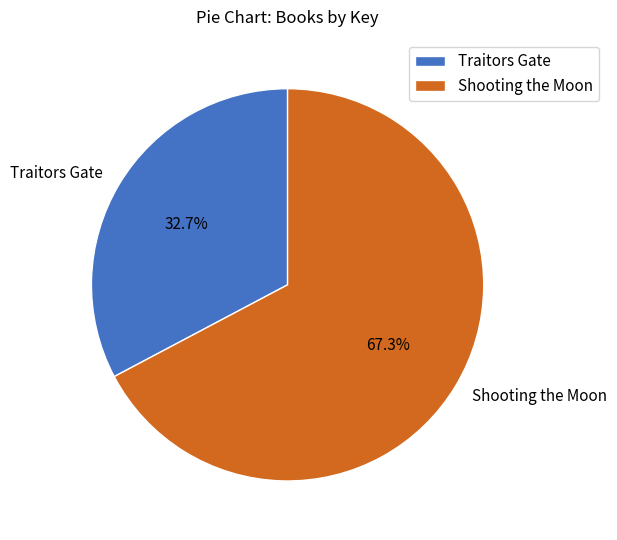

Which slice is the largest?

Shooting the Moon